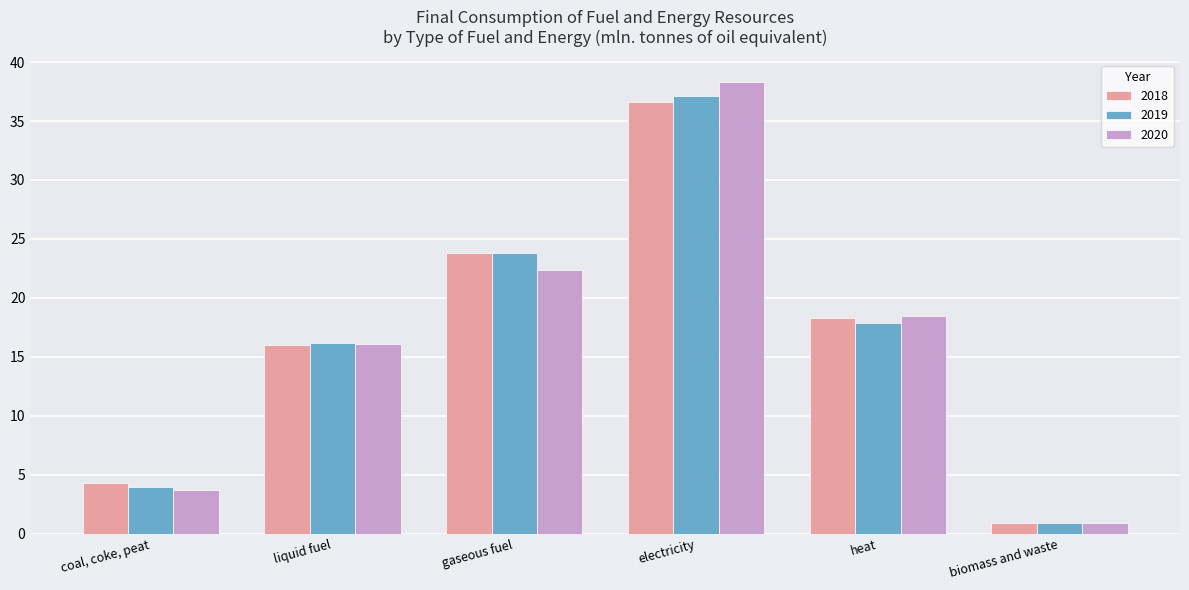

At which category does the chart reach its minimum across all series?

biomass and waste